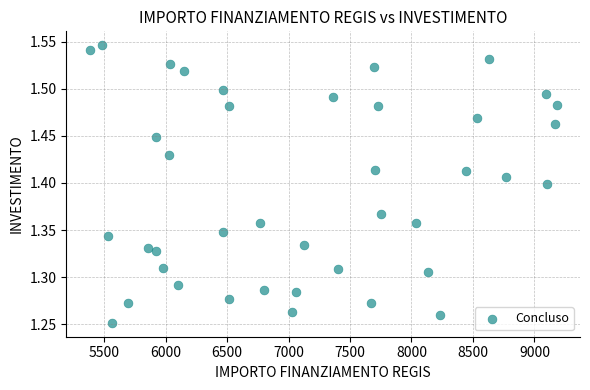

What is the range of X values (max minus min)?

3797.3